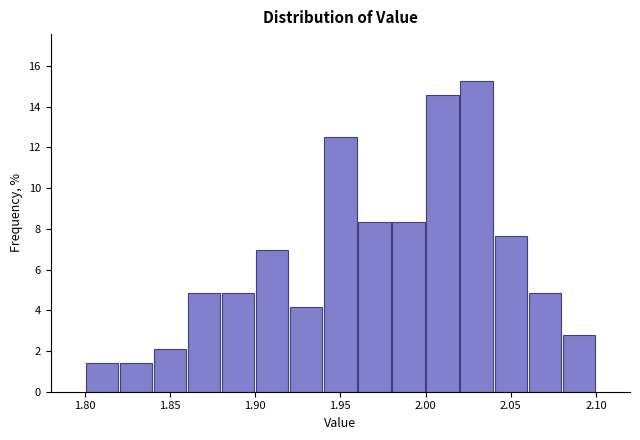

Which range on the x-axis has the tallest bar?

2.02 to 2.04